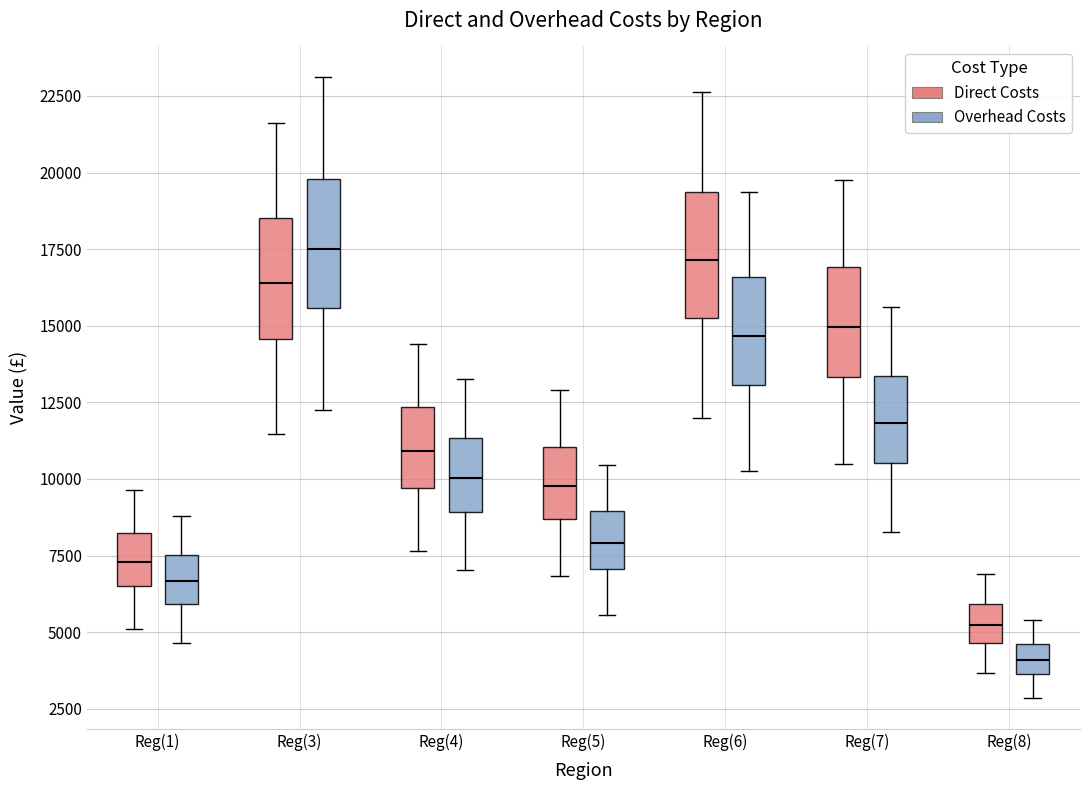

Reading left to right, transcribe this box plot: for each box, give where its median line is, the range the box spans, and where its two whiskers end, as read against the y-axis. The values are not printed on the chart, so give them approximately, as read against the axis.

Reg(1) (Direct Costs): median 7500, box 6500 to 8000, whiskers 5000 to 9500
Reg(1) (Overhead Costs): median 6500, box 6000 to 7500, whiskers 4500 to 9000
Reg(3) (Direct Costs): median 16500, box 14500 to 18500, whiskers 11500 to 21500
Reg(3) (Overhead Costs): median 17500, box 15500 to 20000, whiskers 12500 to 23000
Reg(4) (Direct Costs): median 11000, box 9500 to 12500, whiskers 7500 to 14500
Reg(4) (Overhead Costs): median 10000, box 9000 to 11500, whiskers 7000 to 13500
Reg(5) (Direct Costs): median 10000, box 8500 to 11000, whiskers 7000 to 13000
Reg(5) (Overhead Costs): median 8000, box 7000 to 9000, whiskers 5500 to 10500
Reg(6) (Direct Costs): median 17000, box 15500 to 19500, whiskers 12000 to 22500
Reg(6) (Overhead Costs): median 14500, box 13000 to 16500, whiskers 10500 to 19500
Reg(7) (Direct Costs): median 15000, box 13500 to 17000, whiskers 10500 to 19500
Reg(7) (Overhead Costs): median 12000, box 10500 to 13500, whiskers 8500 to 15500
Reg(8) (Direct Costs): median 5000, box 4500 to 6000, whiskers 3500 to 7000
Reg(8) (Overhead Costs): median 4000, box 3500 to 4500, whiskers 3000 to 5500